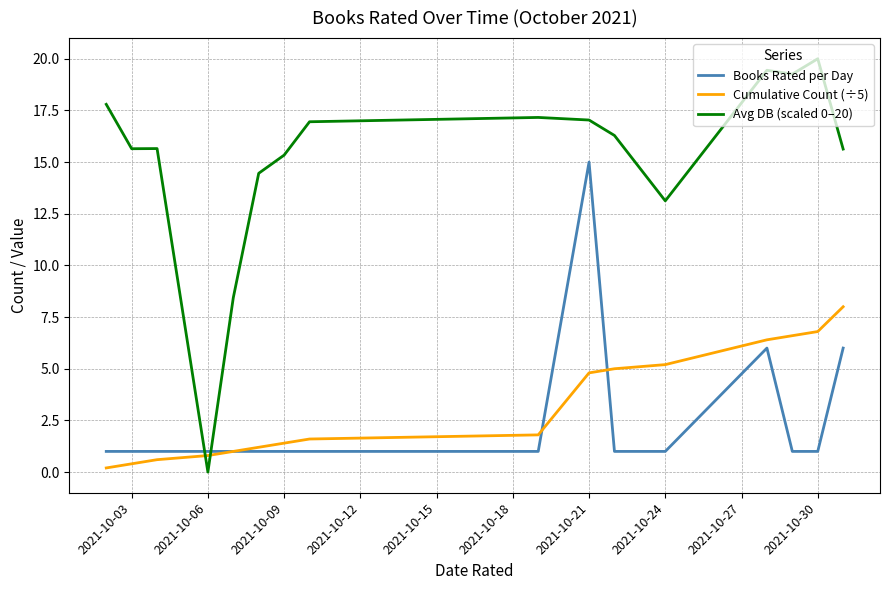

Which series has the largest total across all categories?

Avg DB (scaled 0–20)